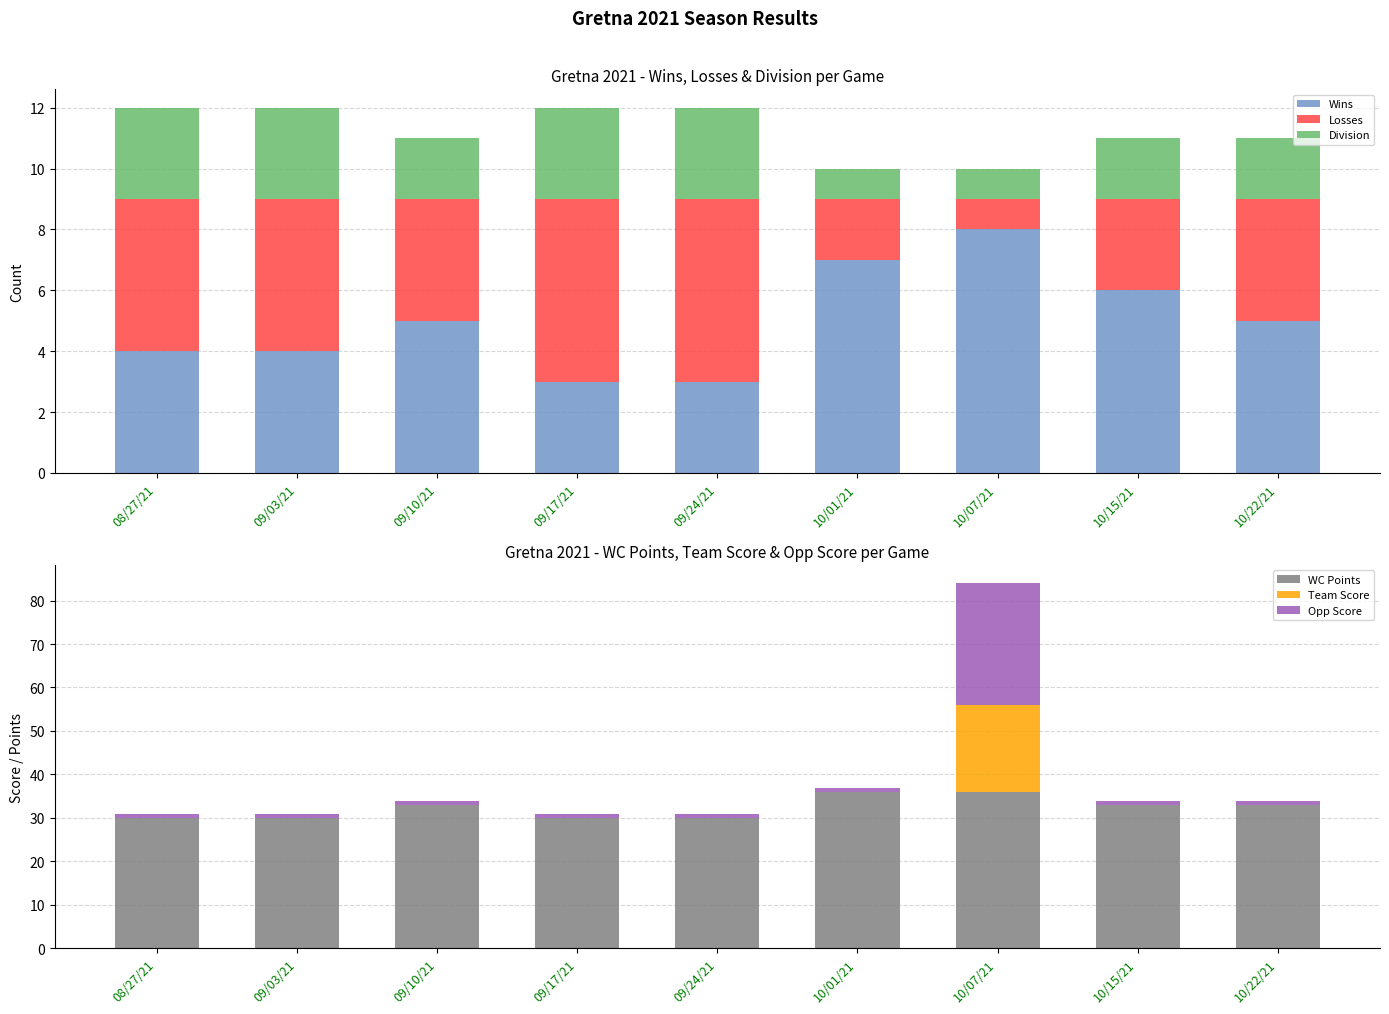

Rank the series by their maximum value, from highest to lowest.

WC Points, Opp Score, Team Score, Wins, Losses, Division